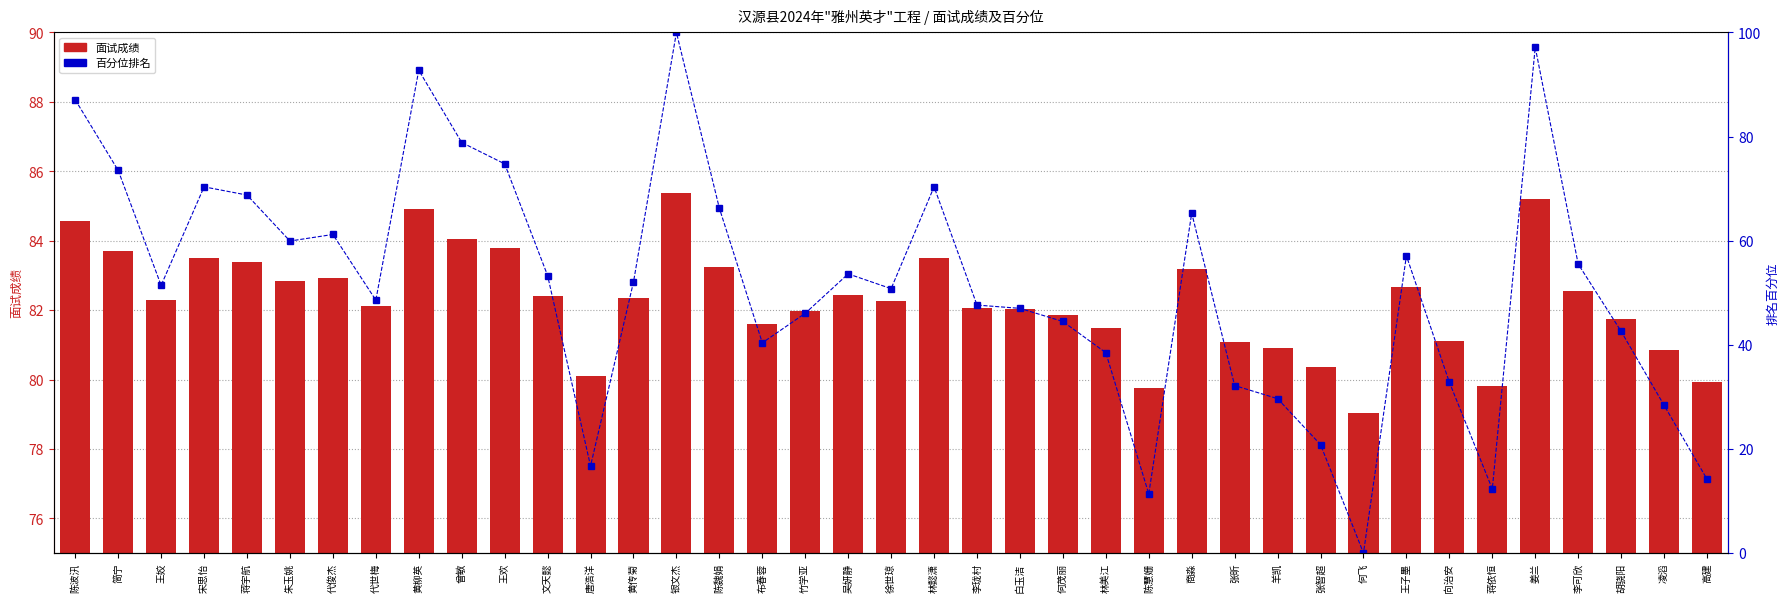

Which series has the largest total across all categories?

面试成绩